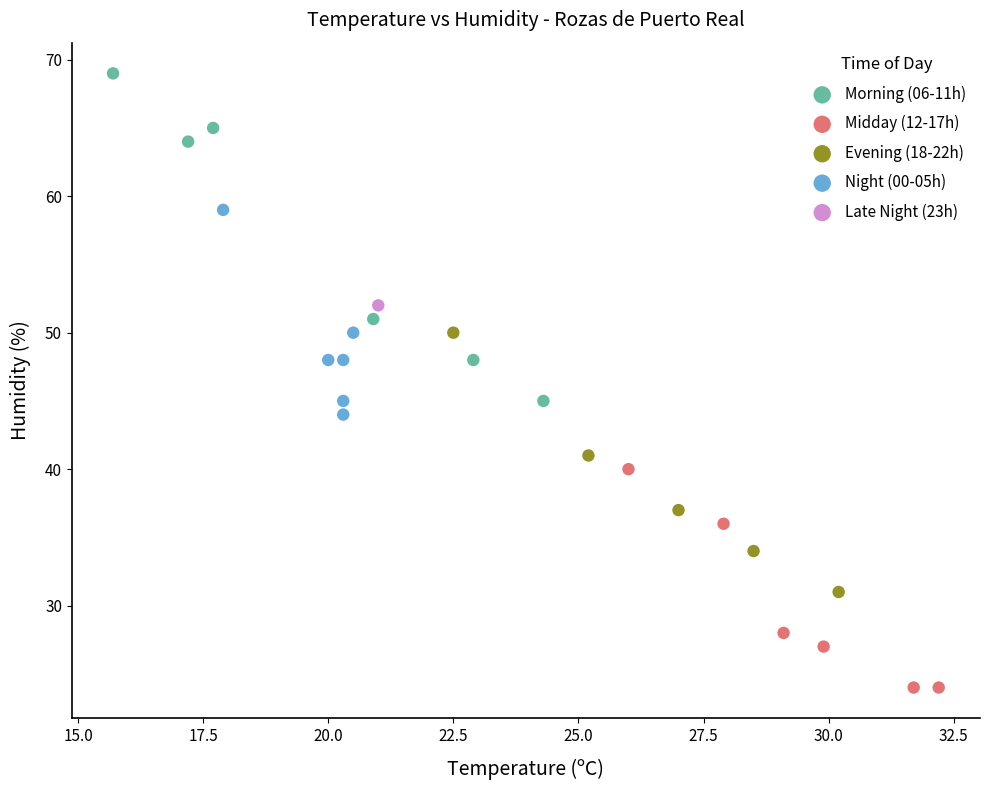

What are all the series names shown in the legend?

Morning (06-11h), Midday (12-17h), Evening (18-22h), Night (00-05h), Late Night (23h)